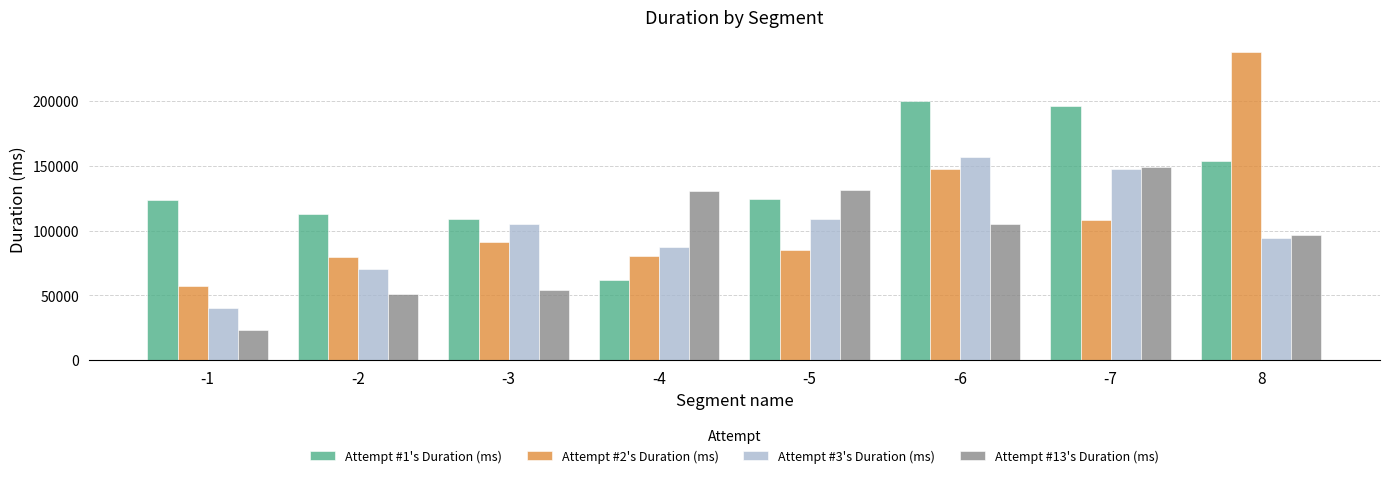

What position from the right is -2?

7